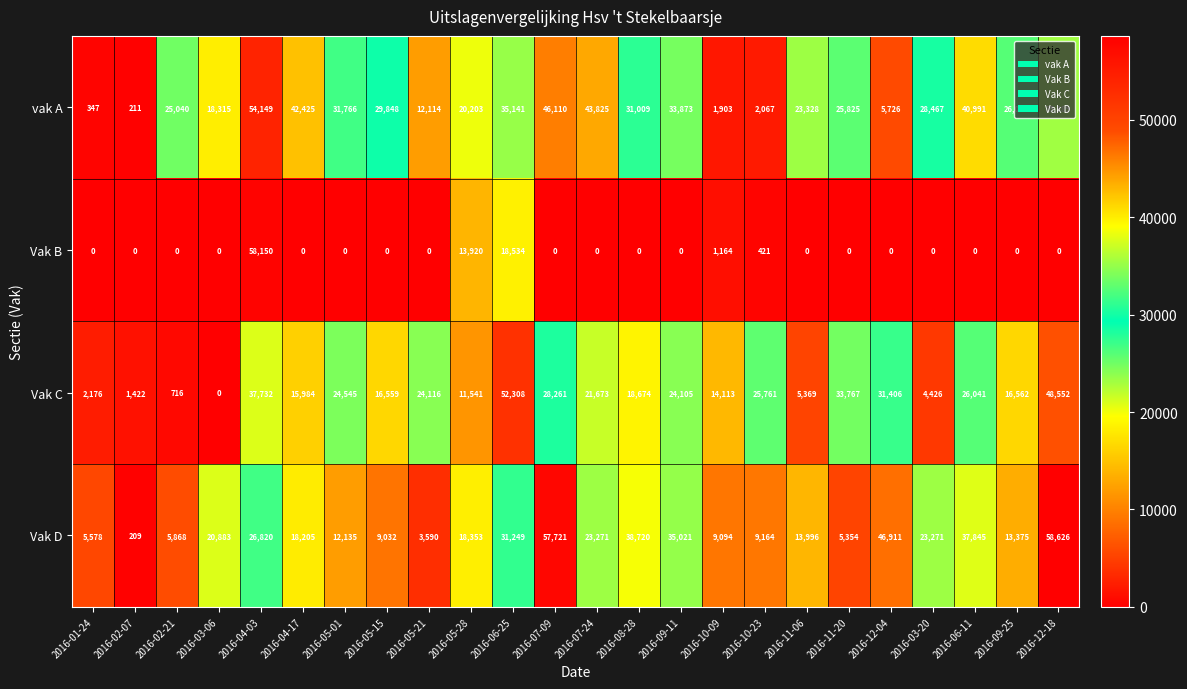

Count the number of data series in this chart.

4